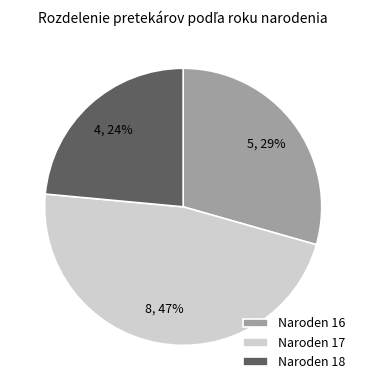

Approximately how many times larger is the value at Naroden 18 compared to Naroden 16?

0.8